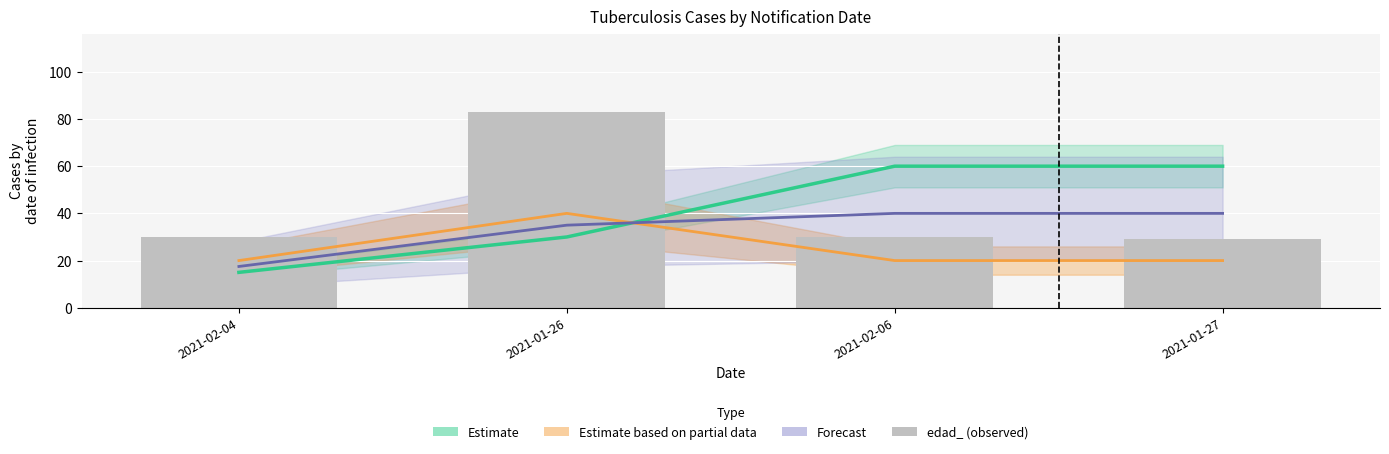

At which label is the value closest to 56?

2021-02-04